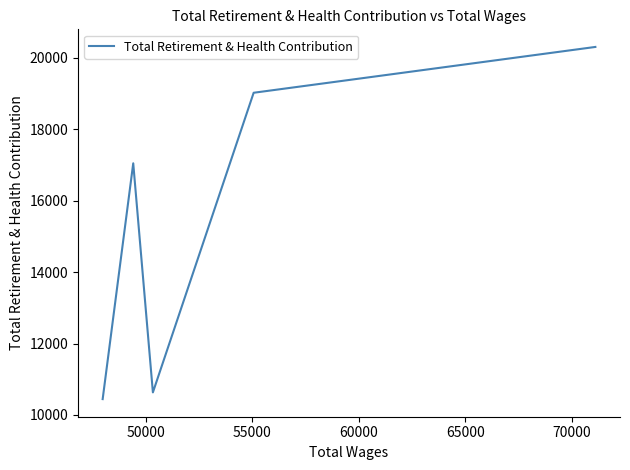

How many points are higher than both their immediate neighbors (excluding endpoints)?

1